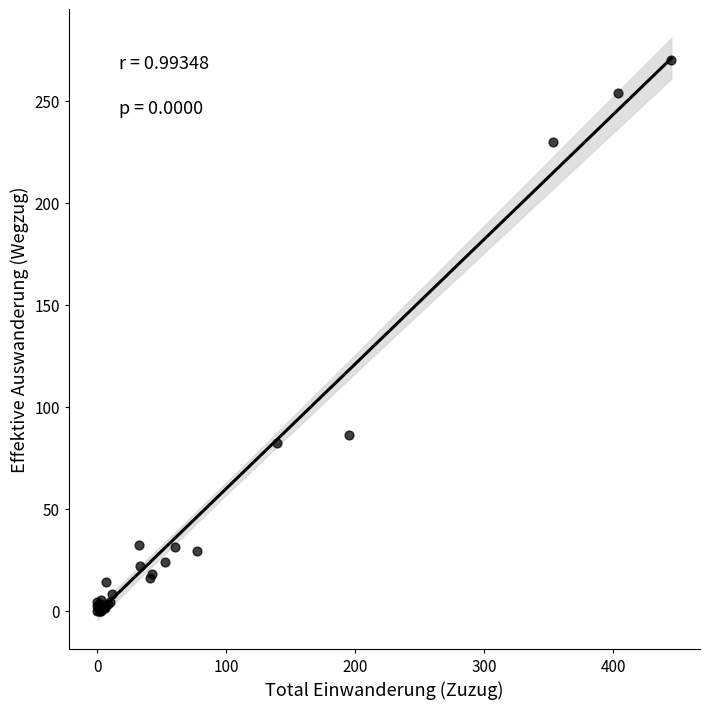

What Y value in the scatter plot is closest to 135?

86